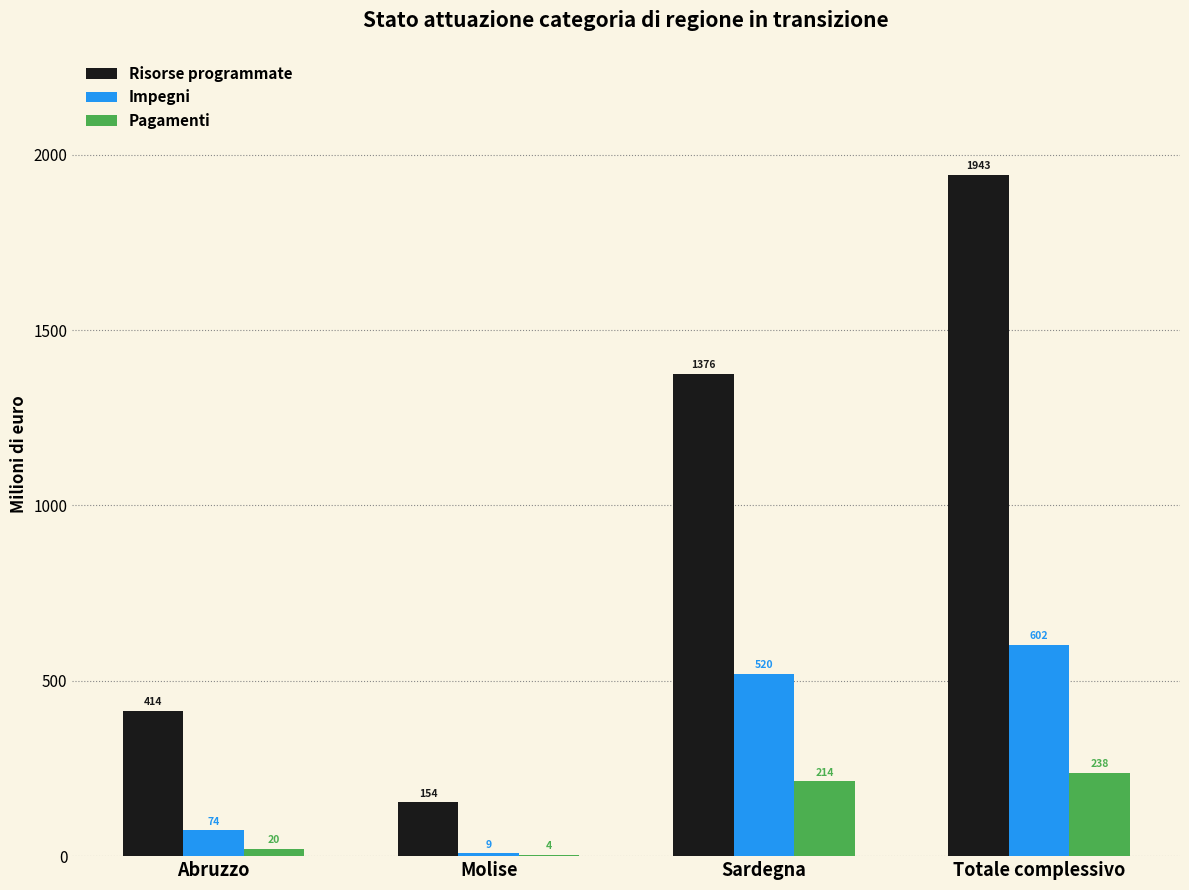

At which category is the sum across all series the highest?

Totale complessivo